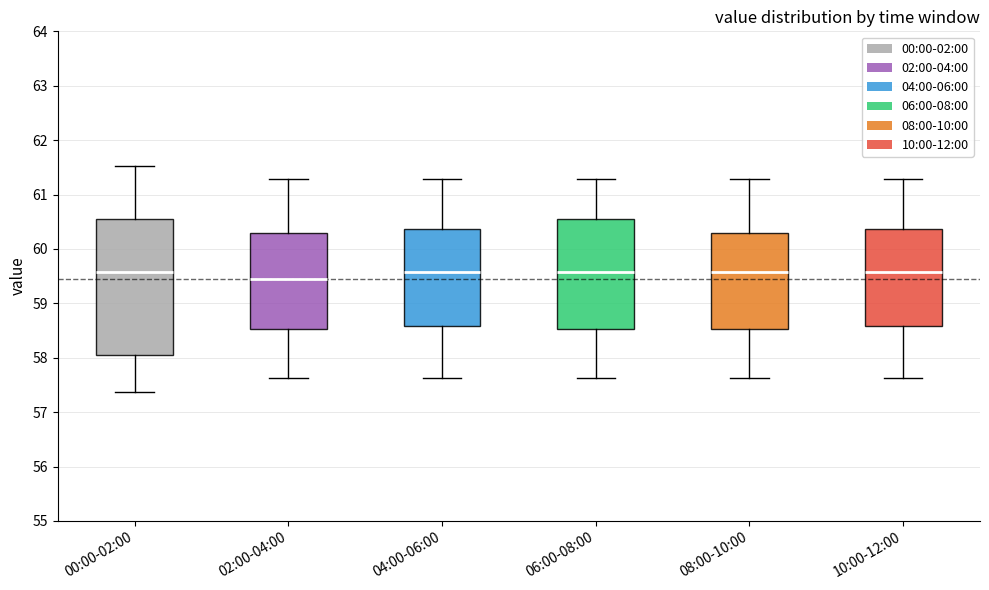

Comparing the boxes themselves (not the whiskers), which one is the tallest?

00:00-02:00